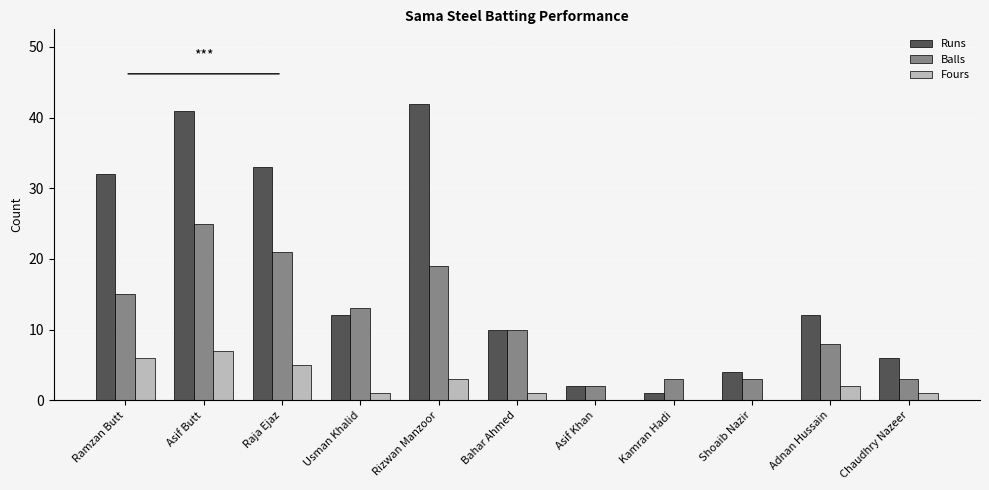

Reading left to right, what are all the values shown in this chart?

Runs: 32	41	33	12	42	10	2	1	4	12	6
Balls: 15	25	21	13	19	10	2	3	3	8	3
Fours: 6	7	5	1	3	1	0	0	0	2	1